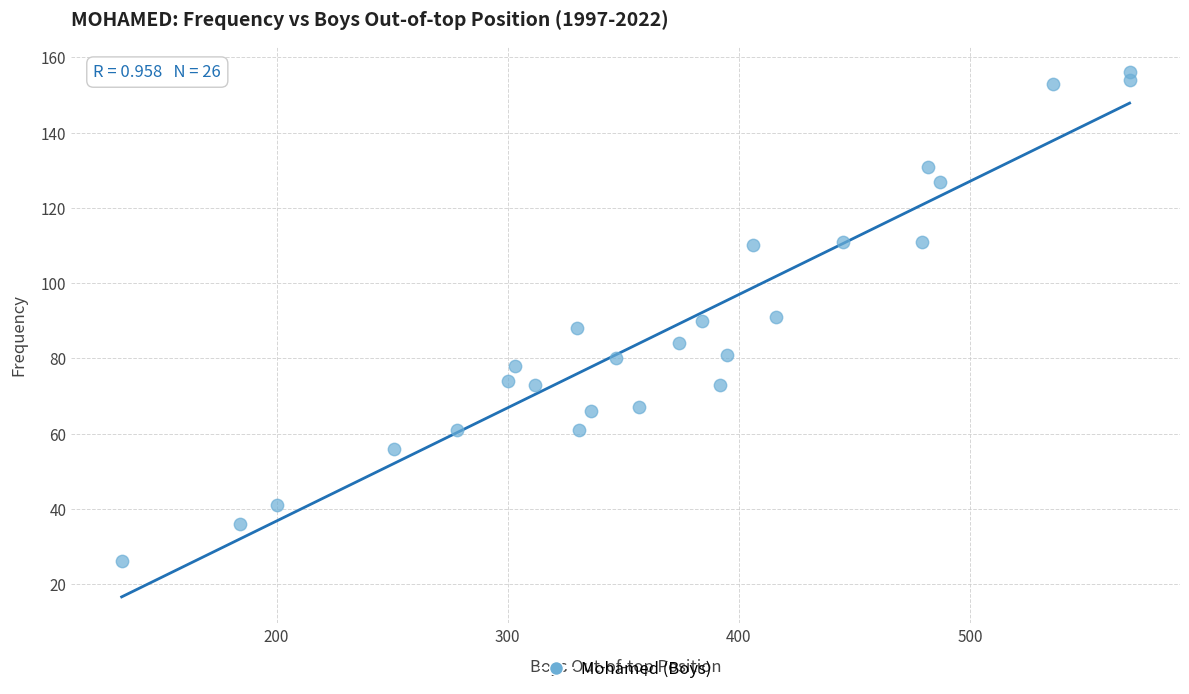

What is the range of Y values (max minus min)?

130